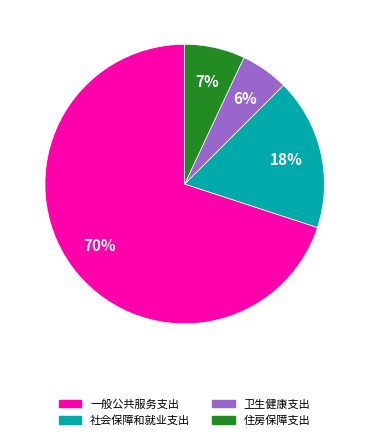

To the nearest percent, what is the difference between the 社会保障和就业支出 and 卫生健康支出 slice percentages?

12%